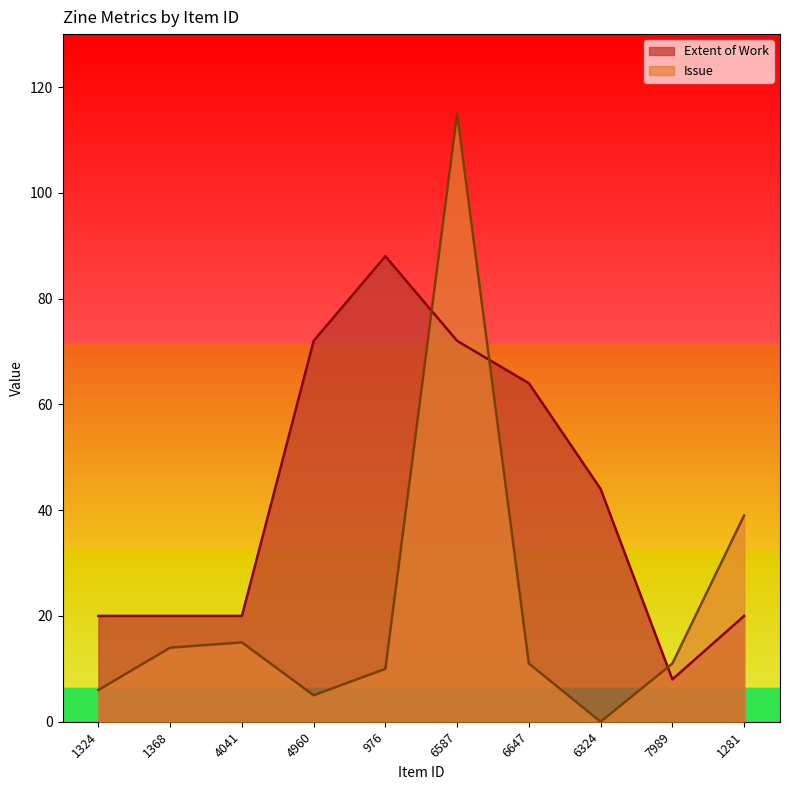

Which series has the largest range (max minus min)?

Issue